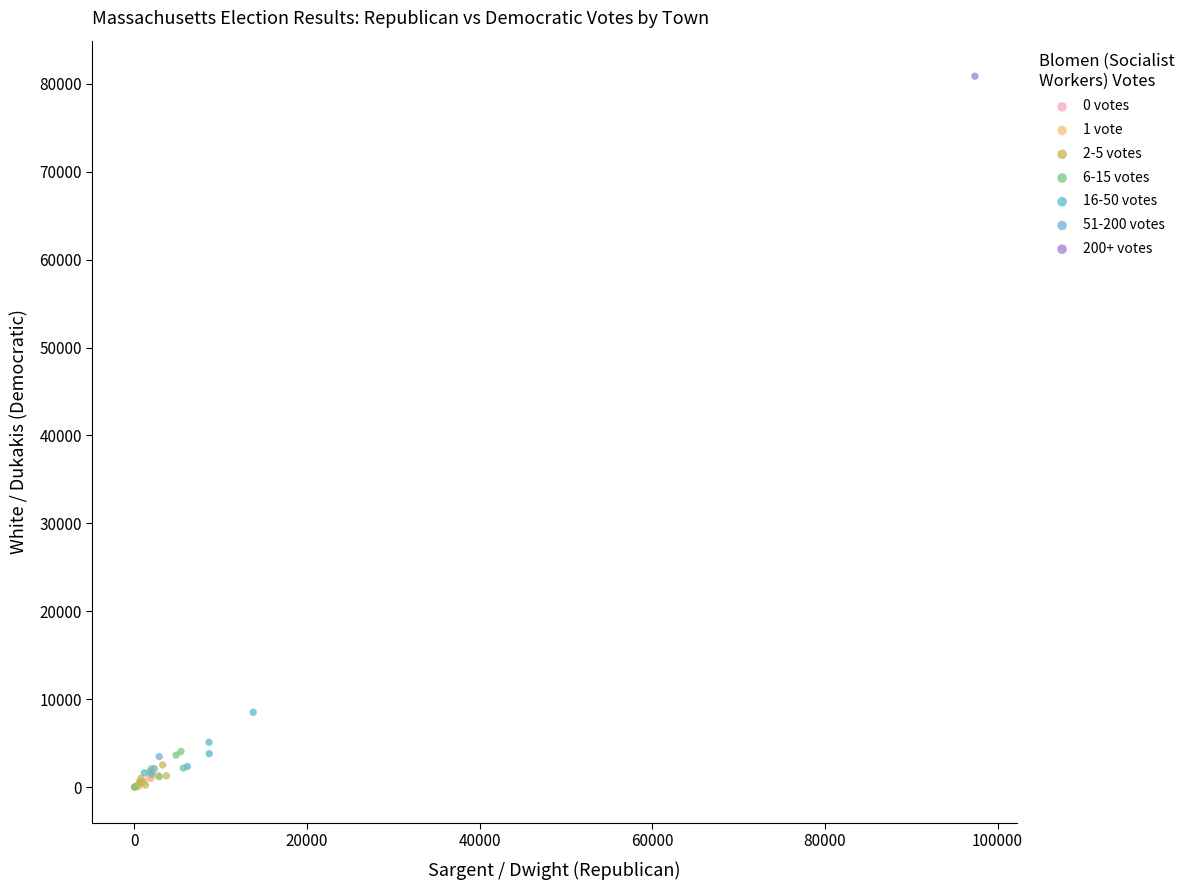

Which series reaches the maximum Y coordinate?

200+ votes